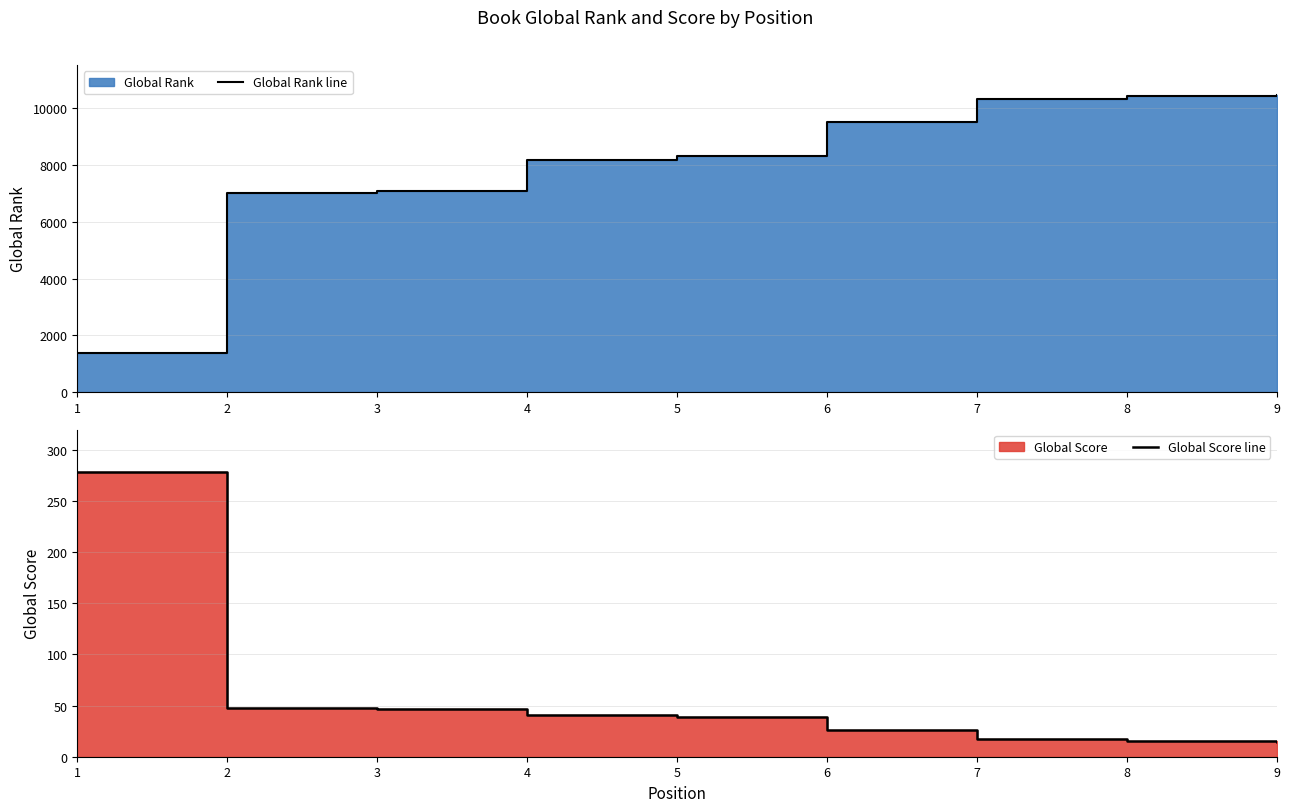

What is the difference between the maximum and minimum values in the Global Score line series?

264